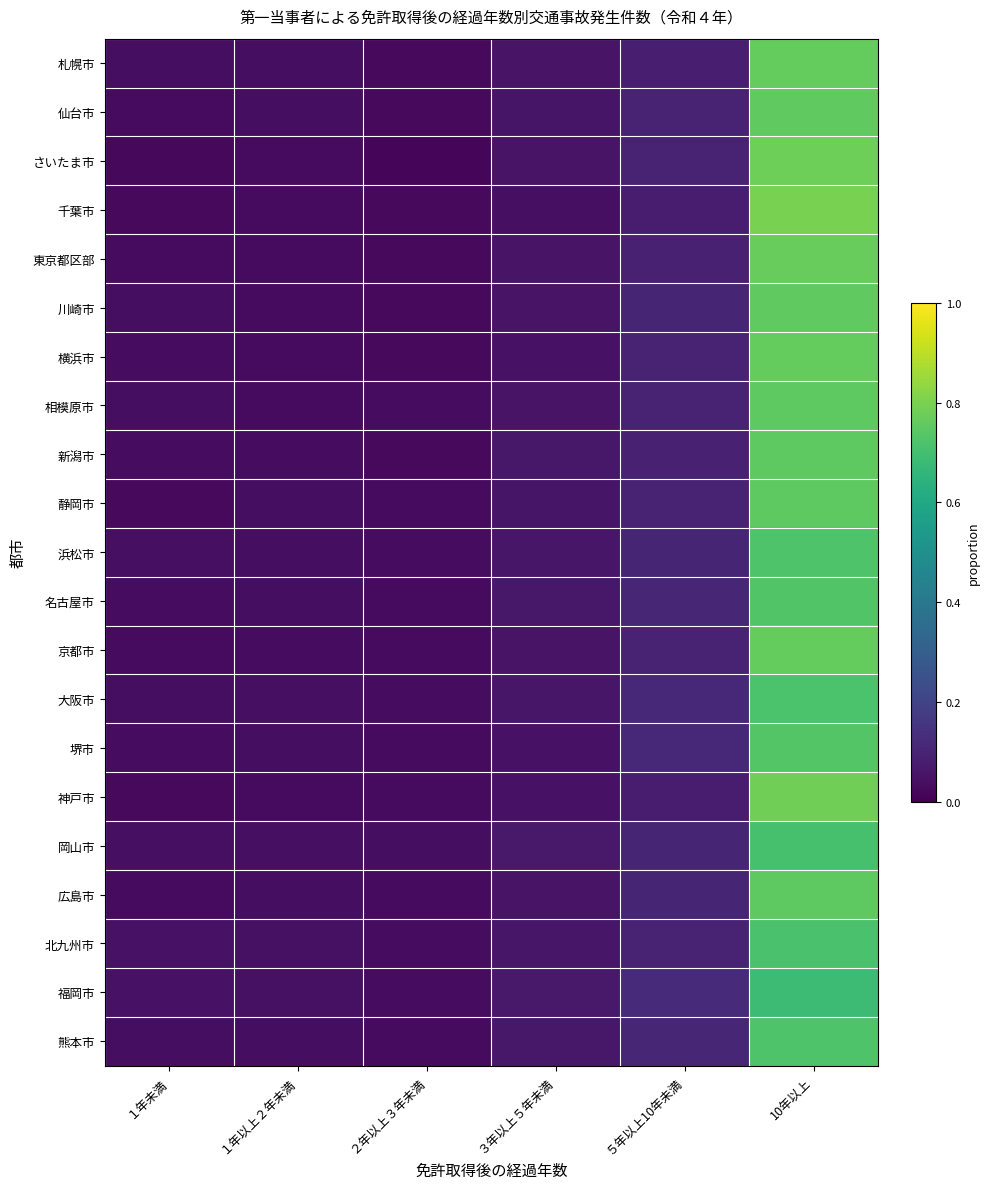

Which series changed the most between １年以上２年未満 and ３年以上５年未満?

新潟市